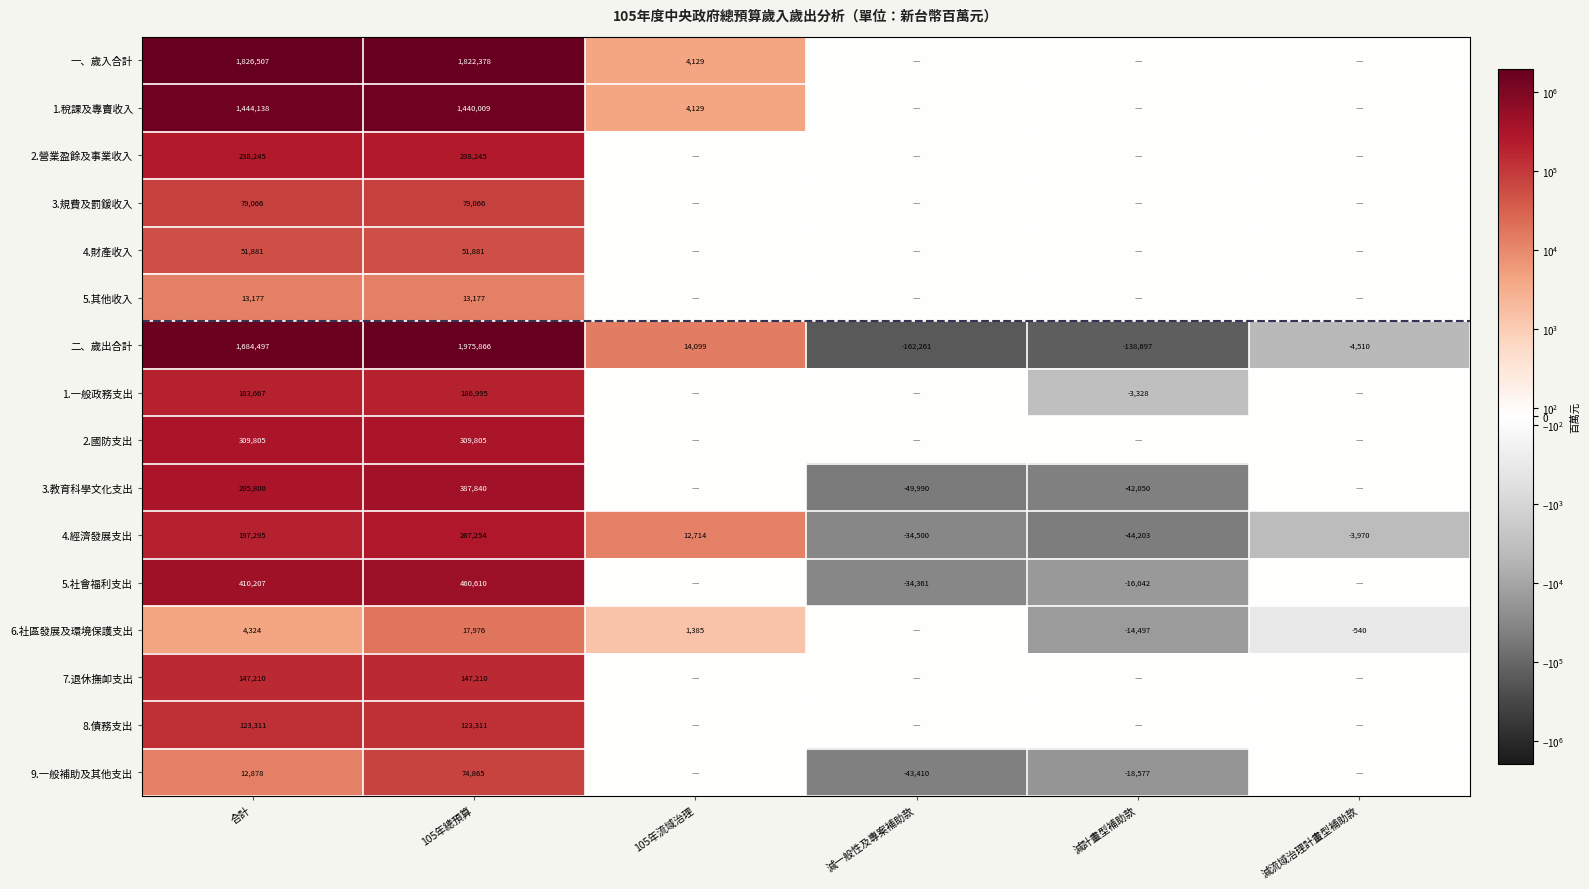

How many values in 4.經濟發展支出 are below zero?

3